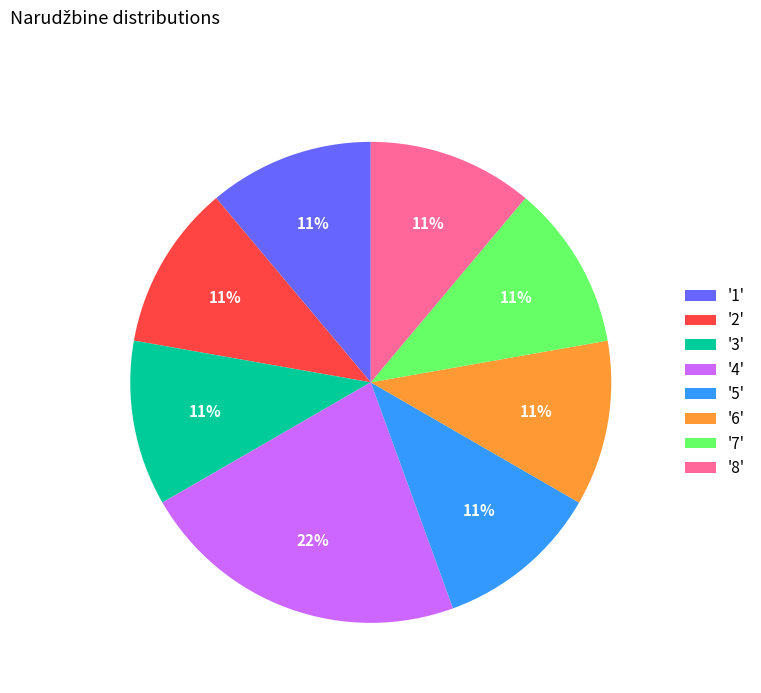

What percentage is the '3' slice, to the nearest percent?

11%